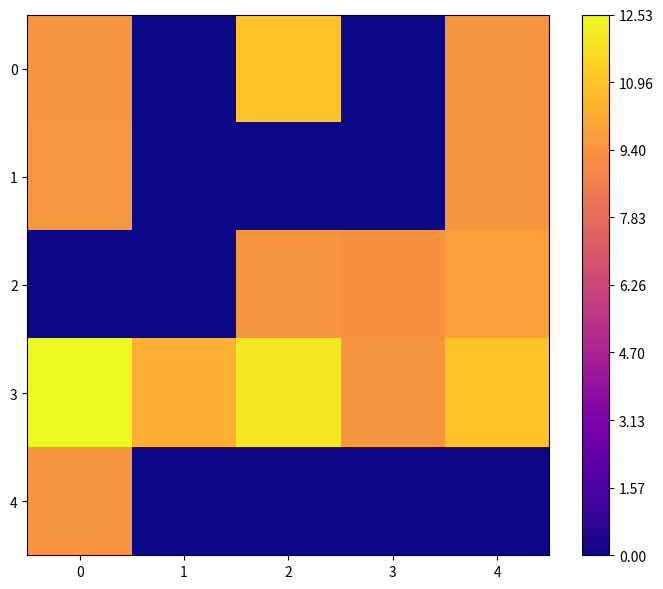

Which series has the largest total across all categories?

3